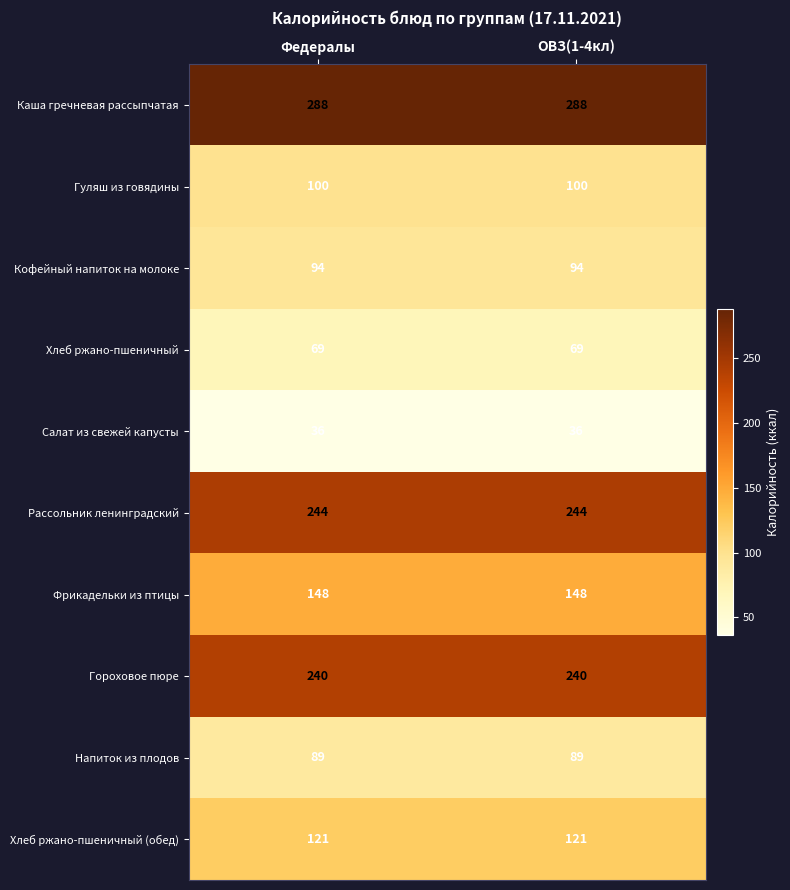

Reading right to left, list all the values displayed in this chart.

Каша гречневая рассыпчатая: ОВЗ(1-4кл)=288	Федералы=288
Гуляш из говядины: ОВЗ(1-4кл)=100	Федералы=100
Кофейный напиток на молоке: ОВЗ(1-4кл)=94	Федералы=94
Хлеб ржано-пшеничный: ОВЗ(1-4кл)=69	Федералы=69
Салат из свежей капусты: ОВЗ(1-4кл)=36	Федералы=36
Рассольник ленинградский: ОВЗ(1-4кл)=244	Федералы=244
Фрикадельки из птицы: ОВЗ(1-4кл)=148	Федералы=148
Гороховое пюре: ОВЗ(1-4кл)=240	Федералы=240
Напиток из плодов: ОВЗ(1-4кл)=89	Федералы=89
Хлеб ржано-пшеничный (обед): ОВЗ(1-4кл)=121	Федералы=121